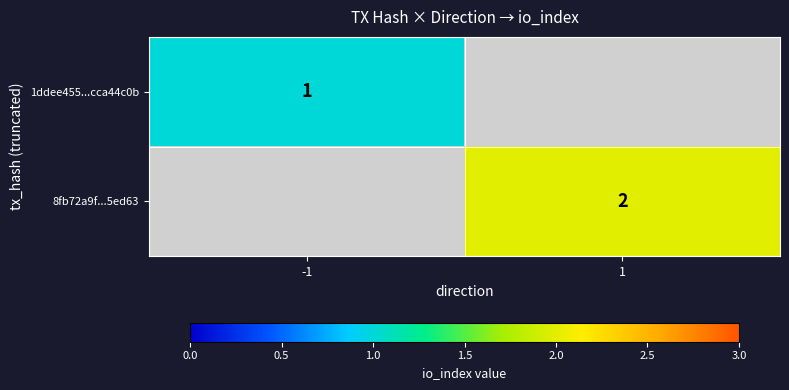

Is it true that 1ddee455...cca44c0b equals 1 at -1?

True